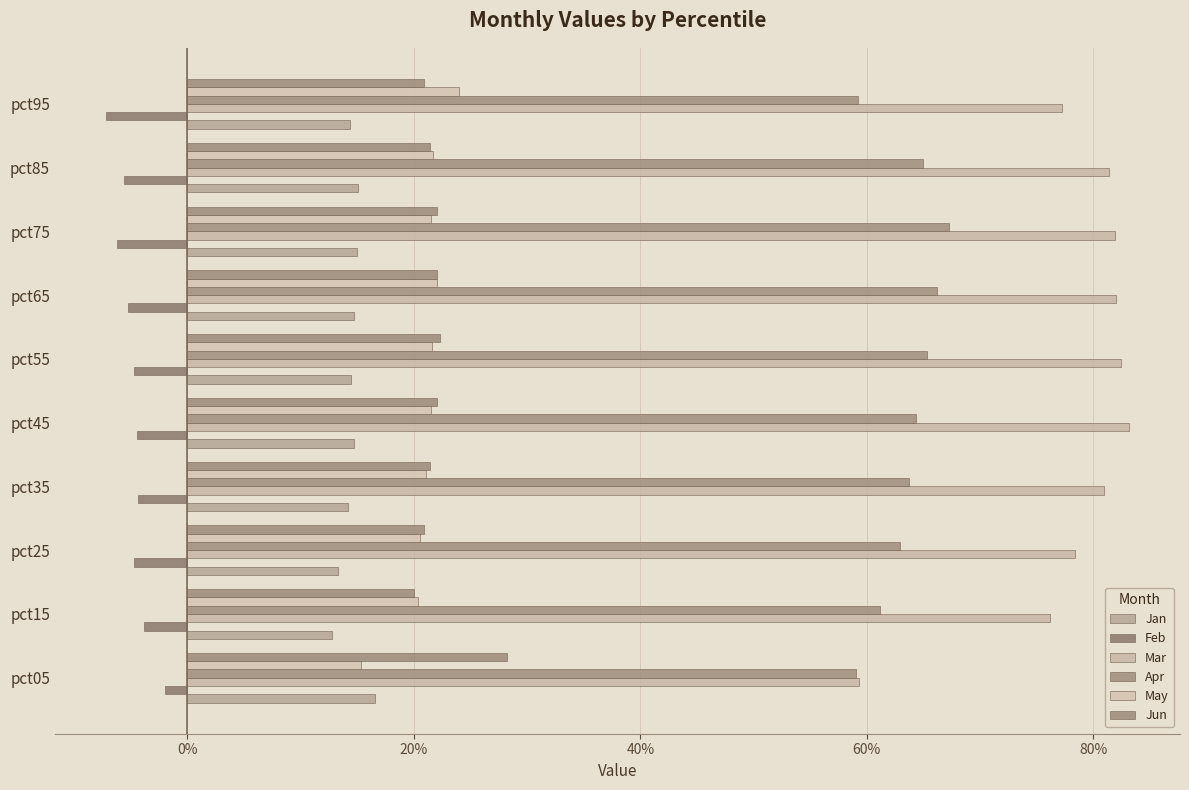

What is the value of the Apr bar at the 1st from the left?

0.6